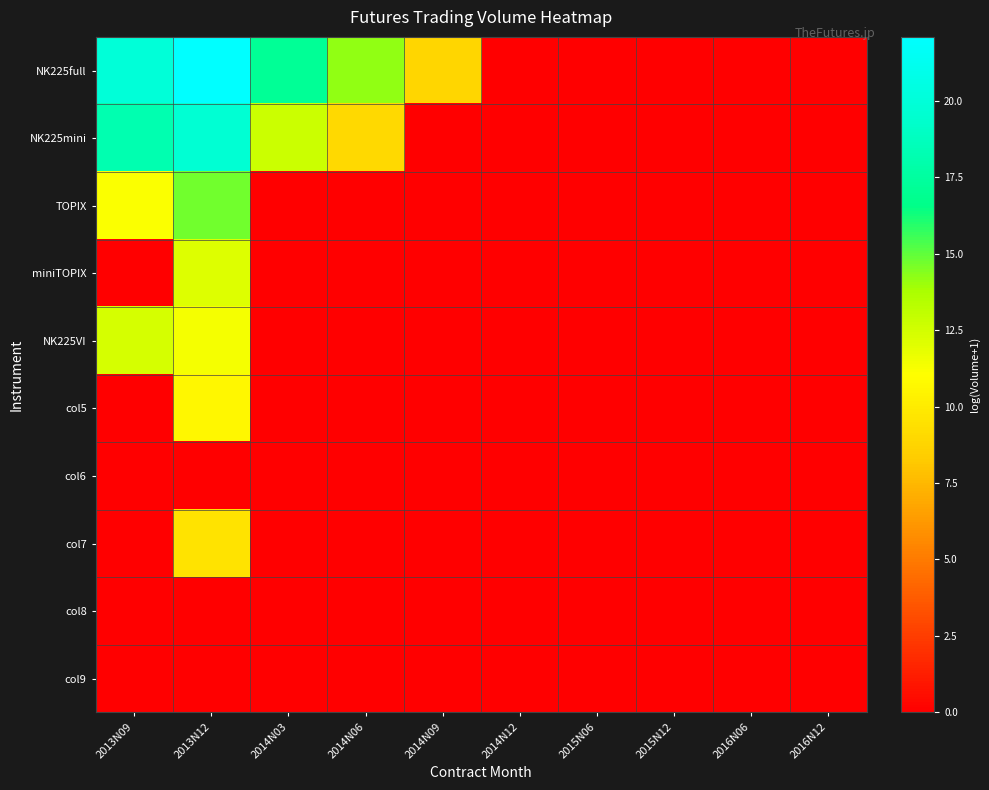

Reading right to left, transcribe all the data shown in this chart.

NK225full: 2016N12=0.0	2016N06=0.0	2015N12=0.0	2015N06=0.0	2014N12=0.0	2014N09=8.8	2014N06=14.2	2014N03=17.1	2013N12=22.1	2013N09=20.0
NK225mini: 2016N12=0.0	2016N06=0.0	2015N12=0.0	2015N06=0.0	2014N12=0.0	2014N09=0.0	2014N06=9.0	2014N03=12.7	2013N12=19.7	2013N09=18.1
TOPIX: 2016N12=0.0	2016N06=0.0	2015N12=0.0	2015N06=0.0	2014N12=0.0	2014N09=0.0	2014N06=0.0	2014N03=0.0	2013N12=14.7	2013N09=11.2
miniTOPIX: 2016N12=0.0	2016N06=0.0	2015N12=0.0	2015N06=0.0	2014N12=0.0	2014N09=0.0	2014N06=0.0	2014N03=0.0	2013N12=12.1	2013N09=0.0
NK225VI: 2016N12=0.0	2016N06=0.0	2015N12=0.0	2015N06=0.0	2014N12=0.0	2014N09=0.0	2014N06=0.0	2014N03=0.0	2013N12=11.3	2013N09=12.4
col5: 2016N12=0.0	2016N06=0.0	2015N12=0.0	2015N06=0.0	2014N12=0.0	2014N09=0.0	2014N06=0.0	2014N03=0.0	2013N12=10.6	2013N09=0.0
col6: 2016N12=0.0	2016N06=0.0	2015N12=0.0	2015N06=0.0	2014N12=0.0	2014N09=0.0	2014N06=0.0	2014N03=0.0	2013N12=0.0	2013N09=0.0
col7: 2016N12=0.0	2016N06=0.0	2015N12=0.0	2015N06=0.0	2014N12=0.0	2014N09=0.0	2014N06=0.0	2014N03=0.0	2013N12=9.5	2013N09=0.0
col8: 2016N12=0.0	2016N06=0.0	2015N12=0.0	2015N06=0.0	2014N12=0.0	2014N09=0.0	2014N06=0.0	2014N03=0.0	2013N12=0.0	2013N09=0.0
col9: 2016N12=0.0	2016N06=0.0	2015N12=0.0	2015N06=0.0	2014N12=0.0	2014N09=0.0	2014N06=0.0	2014N03=0.0	2013N12=0.0	2013N09=0.0